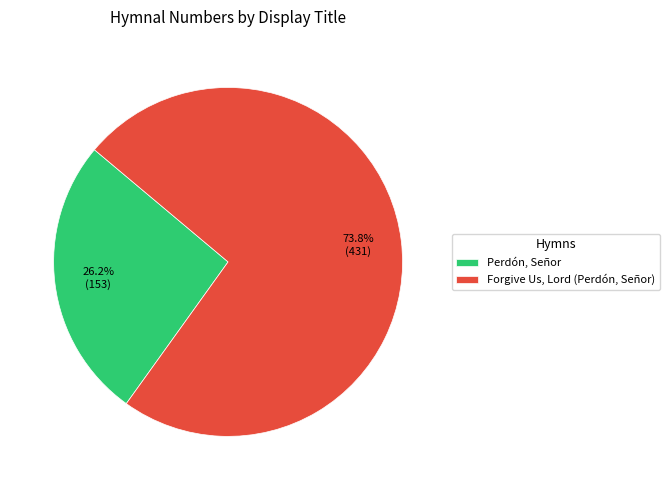

Does Forgive Us, Lord (Perdón, Señor) account for over 50% of the chart?

Yes